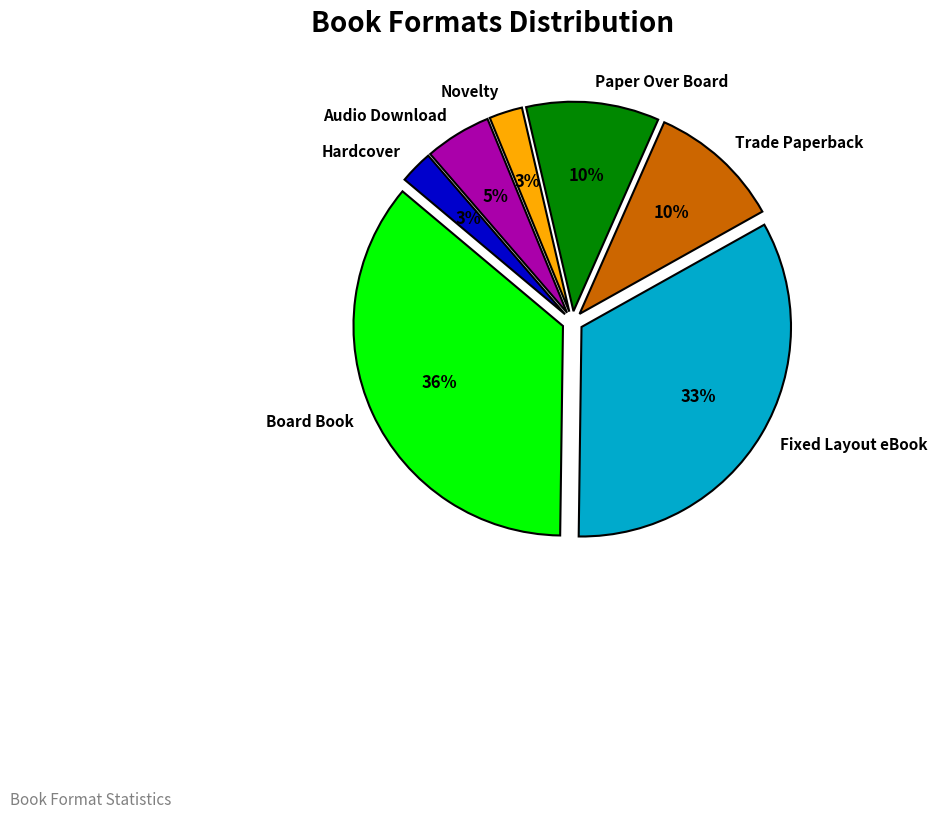

Does Board Book represent more than half of the total?

No